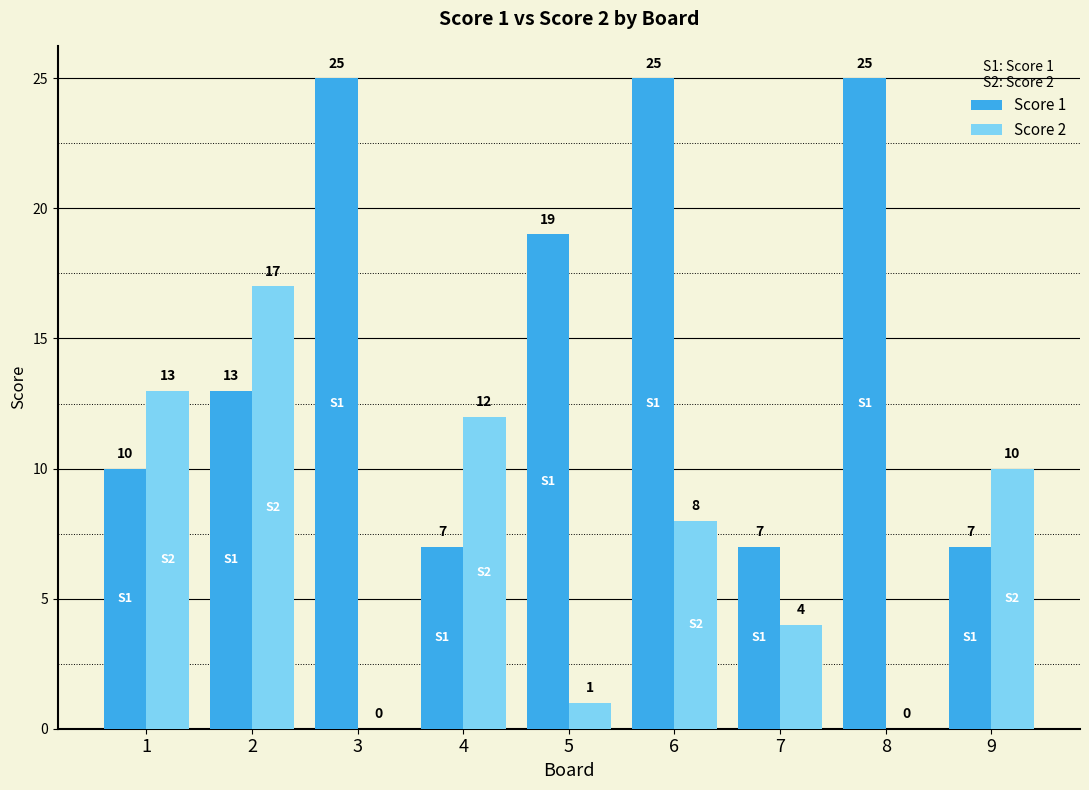

What is the sum of all Score 1 values?

138